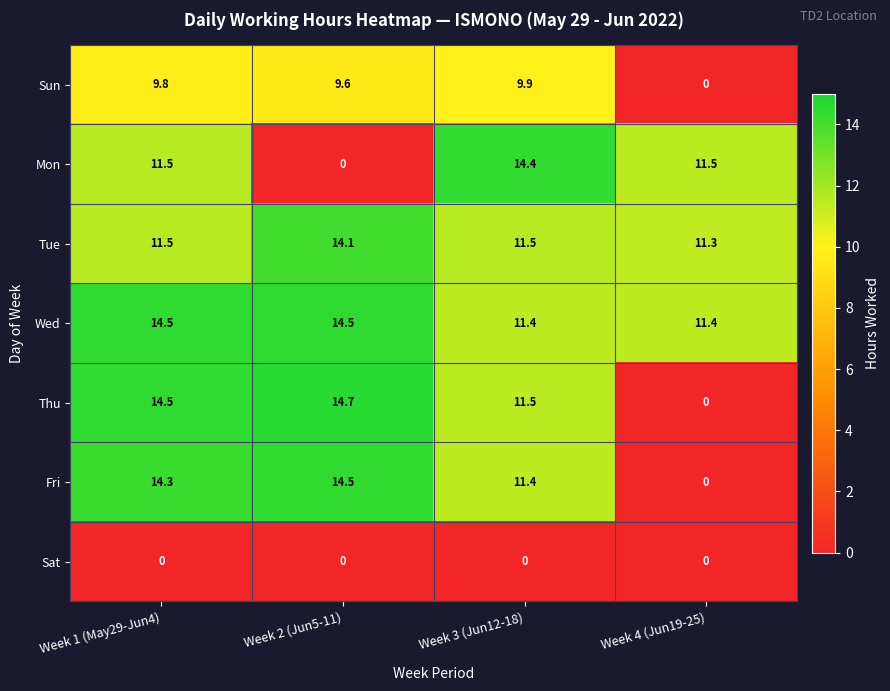

Count the number of data series in this chart.

7